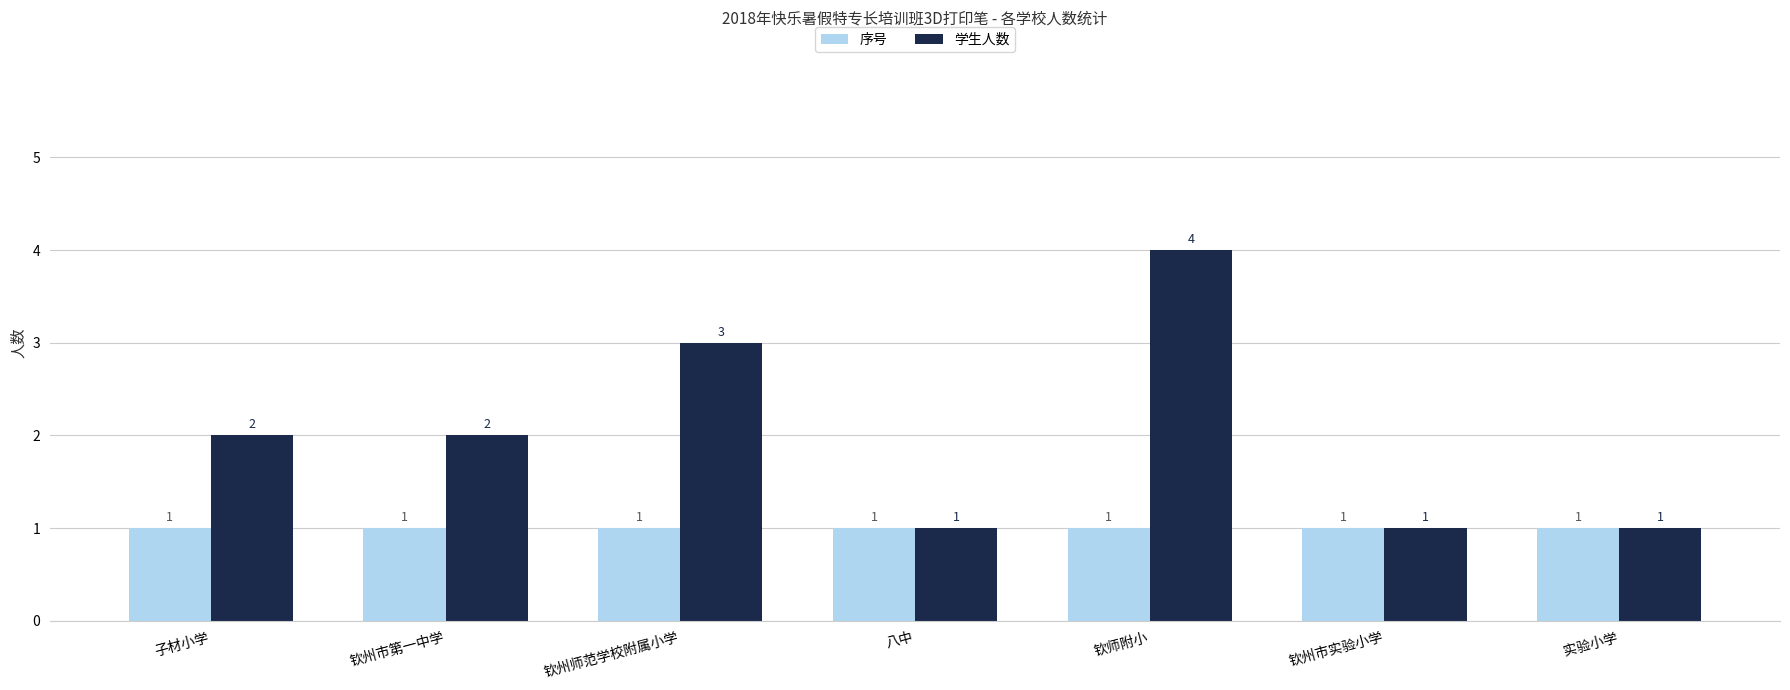

Between 子材小学 and 钦师附小, which series saw the biggest shift?

学生人数